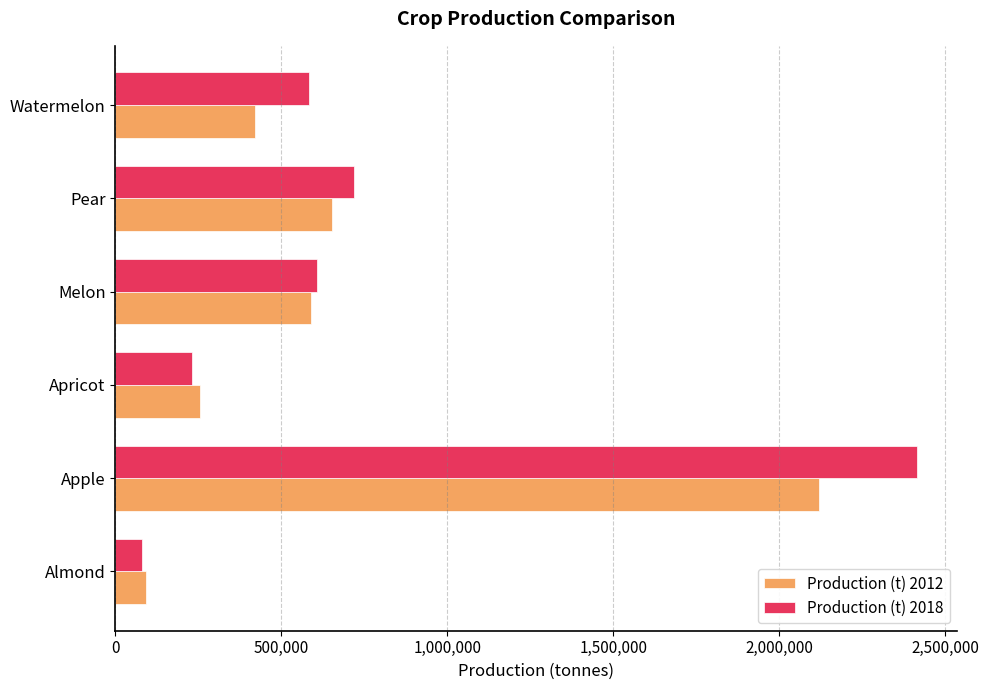

Which series has the largest range (max minus min)?

Production (t) 2018